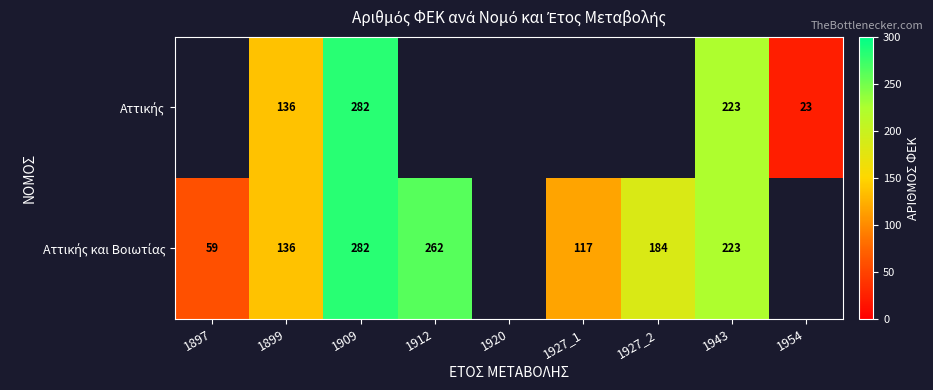

What is the total value across all series at 1909?

564